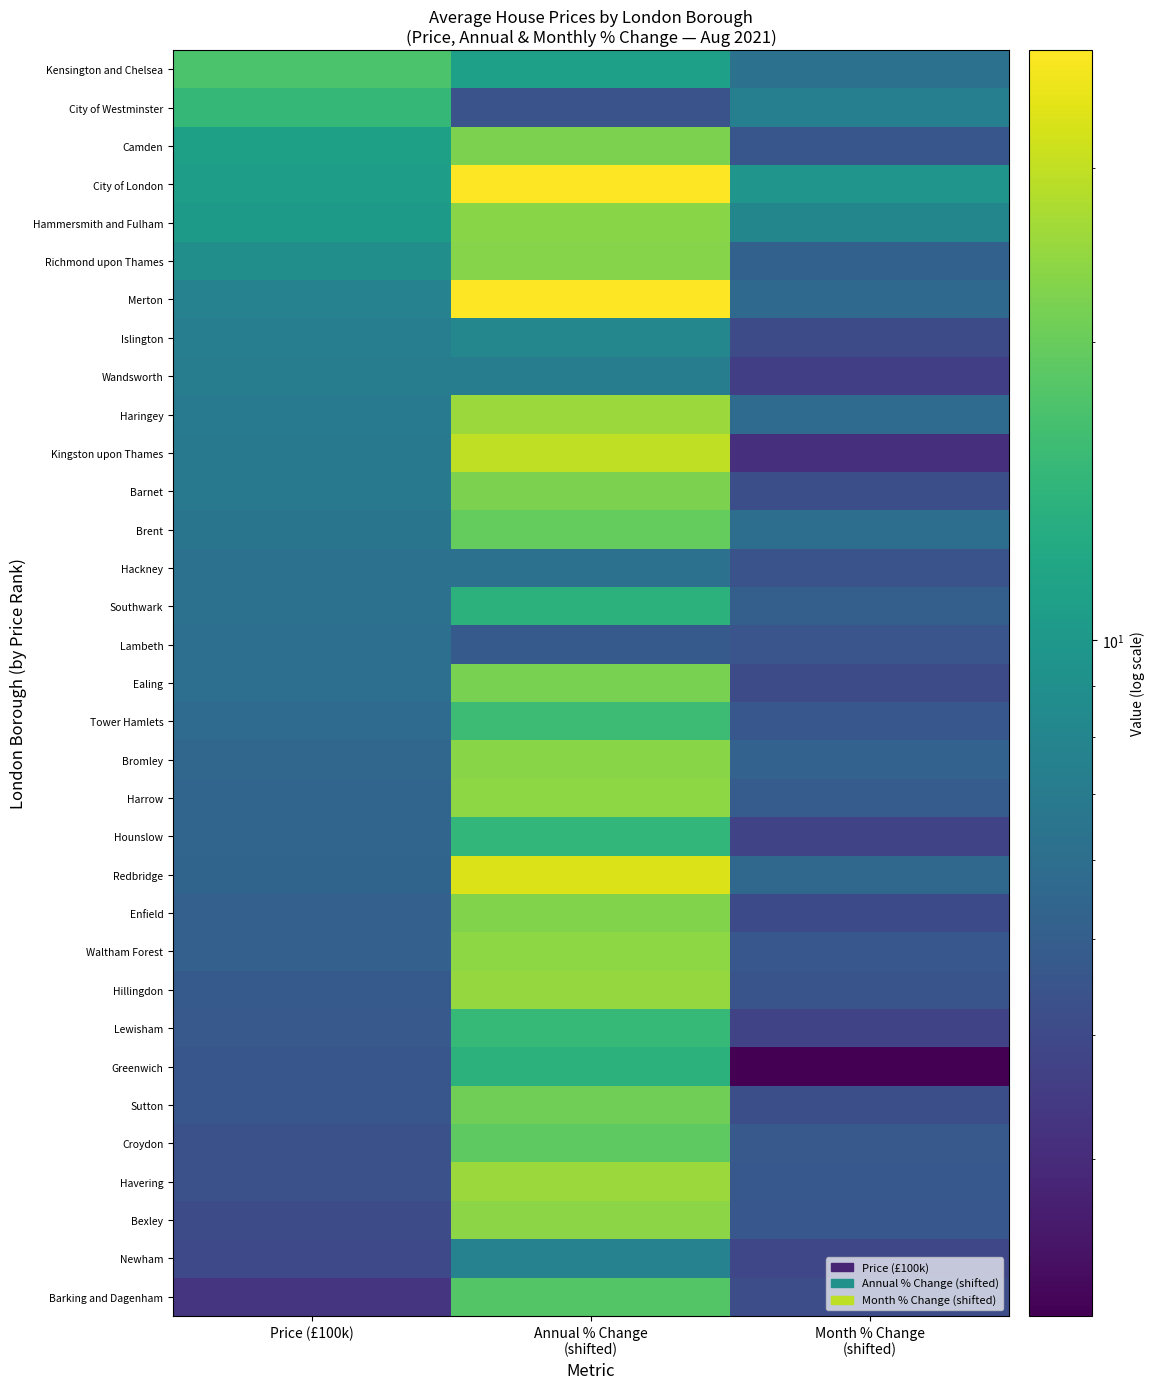

Reading left to right, transcribe all the data shown in this chart.

Kensington and Chelsea: Price (£100k)=17.1	Annual % Change
(shifted)=10.9	Month % Change
(shifted)=6.3
City of Westminster: Price (£100k)=14.7	Annual % Change
(shifted)=4.4	Month % Change
(shifted)=7.4
Camden: Price (£100k)=11.1	Annual % Change
(shifted)=22.0	Month % Change
(shifted)=4.6
City of London: Price (£100k)=10.7	Annual % Change
(shifted)=39.4	Month % Change
(shifted)=9.6
Hammersmith and Fulham: Price (£100k)=10.3	Annual % Change
(shifted)=23.4	Month % Change
(shifted)=8.0
Richmond upon Thames: Price (£100k)=8.9	Annual % Change
(shifted)=23.0	Month % Change
(shifted)=5.2
Merton: Price (£100k)=7.7	Annual % Change
(shifted)=39.4	Month % Change
(shifted)=5.7
Islington: Price (£100k)=7.3	Annual % Change
(shifted)=8.2	Month % Change
(shifted)=4.1
Wandsworth: Price (£100k)=7.2	Annual % Change
(shifted)=7.3	Month % Change
(shifted)=3.6
Haringey: Price (£100k)=7.0	Annual % Change
(shifted)=25.4	Month % Change
(shifted)=5.8
Kingston upon Thames: Price (£100k)=6.9	Annual % Change
(shifted)=29.8	Month % Change
(shifted)=3.1
Barnet: Price (£100k)=6.8	Annual % Change
(shifted)=22.0	Month % Change
(shifted)=4.2
Brent: Price (£100k)=6.5	Annual % Change
(shifted)=19.6	Month % Change
(shifted)=6.0
Hackney: Price (£100k)=6.3	Annual % Change
(shifted)=6.3	Month % Change
(shifted)=4.4
Southwark: Price (£100k)=6.2	Annual % Change
(shifted)=13.7	Month % Change
(shifted)=5.1
Lambeth: Price (£100k)=6.1	Annual % Change
(shifted)=4.8	Month % Change
(shifted)=4.5
Ealing: Price (£100k)=6.1	Annual % Change
(shifted)=21.7	Month % Change
(shifted)=4.1
Tower Hamlets: Price (£100k)=5.8	Annual % Change
(shifted)=15.6	Month % Change
(shifted)=4.6
Bromley: Price (£100k)=5.5	Annual % Change
(shifted)=23.2	Month % Change
(shifted)=5.3
Harrow: Price (£100k)=5.4	Annual % Change
(shifted)=23.9	Month % Change
(shifted)=4.9
Hounslow: Price (£100k)=5.4	Annual % Change
(shifted)=14.6	Month % Change
(shifted)=3.8
Redbridge: Price (£100k)=5.4	Annual % Change
(shifted)=33.6	Month % Change
(shifted)=5.5
Enfield: Price (£100k)=5.1	Annual % Change
(shifted)=22.7	Month % Change
(shifted)=4.0
Waltham Forest: Price (£100k)=5.1	Annual % Change
(shifted)=23.9	Month % Change
(shifted)=4.6
Hillingdon: Price (£100k)=4.8	Annual % Change
(shifted)=24.8	Month % Change
(shifted)=4.5
Lewisham: Price (£100k)=4.7	Annual % Change
(shifted)=15.0	Month % Change
(shifted)=3.8
Greenwich: Price (£100k)=4.6	Annual % Change
(shifted)=13.8	Month % Change
(shifted)=2.1
Sutton: Price (£100k)=4.6	Annual % Change
(shifted)=20.8	Month % Change
(shifted)=4.2
Croydon: Price (£100k)=4.3	Annual % Change
(shifted)=19.1	Month % Change
(shifted)=4.7
Havering: Price (£100k)=4.3	Annual % Change
(shifted)=25.5	Month % Change
(shifted)=4.7
Bexley: Price (£100k)=4.1	Annual % Change
(shifted)=23.5	Month % Change
(shifted)=4.6
Newham: Price (£100k)=4.0	Annual % Change
(shifted)=7.6	Month % Change
(shifted)=3.9
Barking and Dagenham: Price (£100k)=3.3	Annual % Change
(shifted)=17.9	Month % Change
(shifted)=4.2